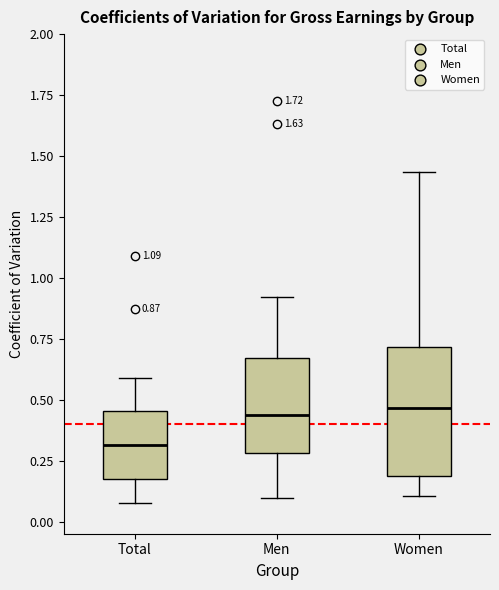

Which box's median line is the lowest?

Total